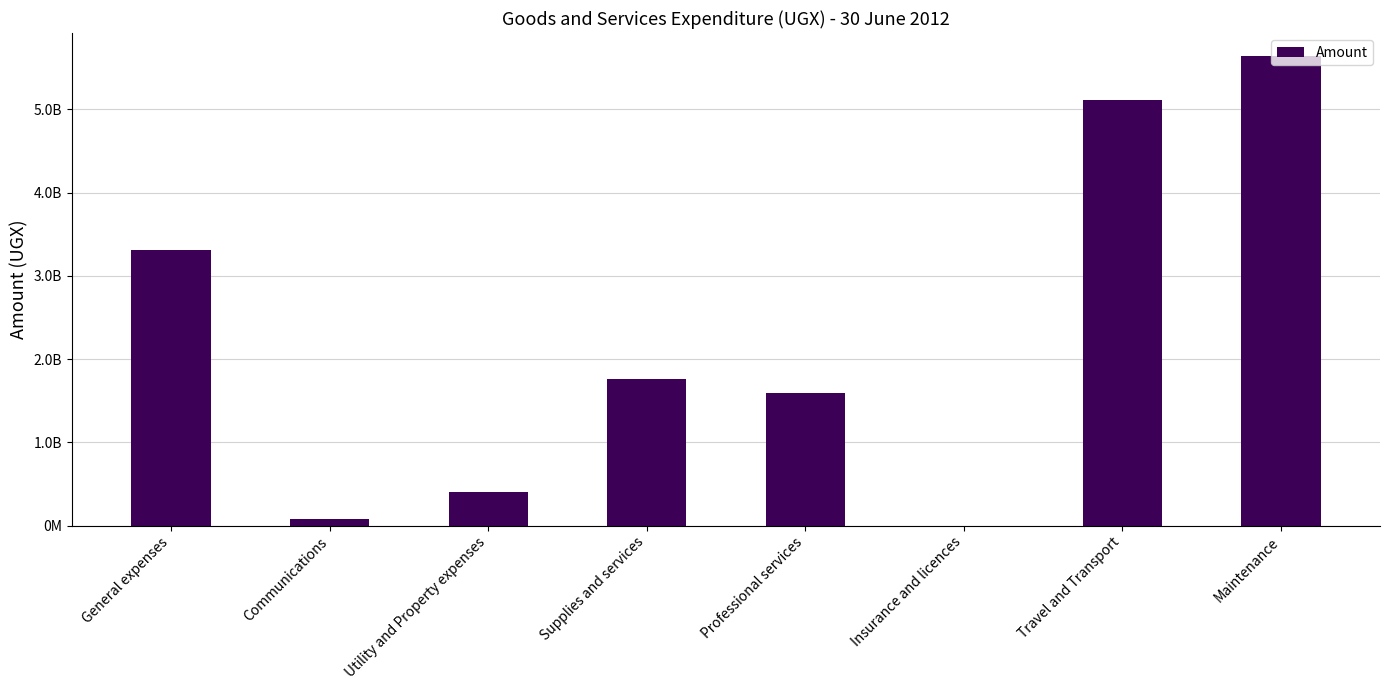

What is the minimum value shown in the chart?

338938